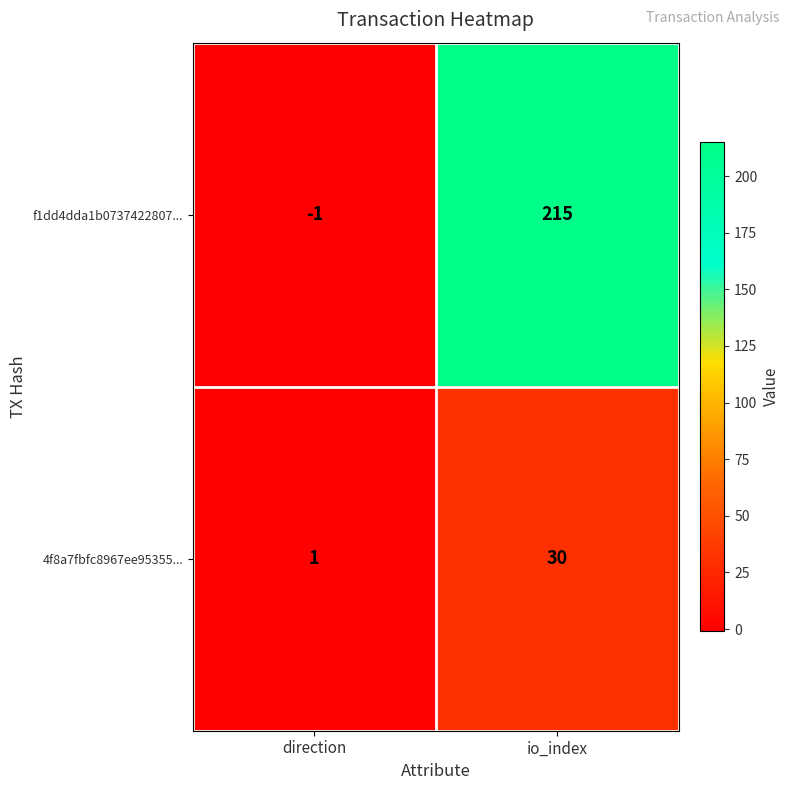

How many distinct data groups are displayed?

2